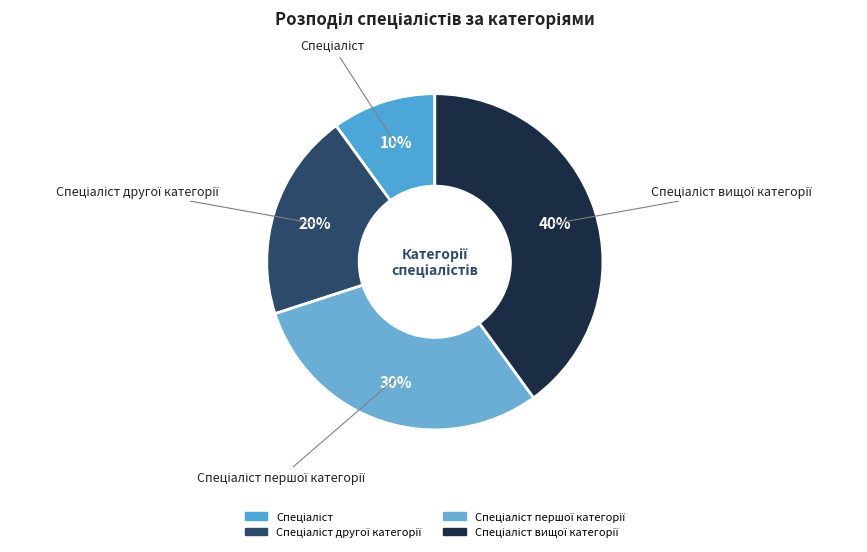

How many segments does this pie chart have?

4